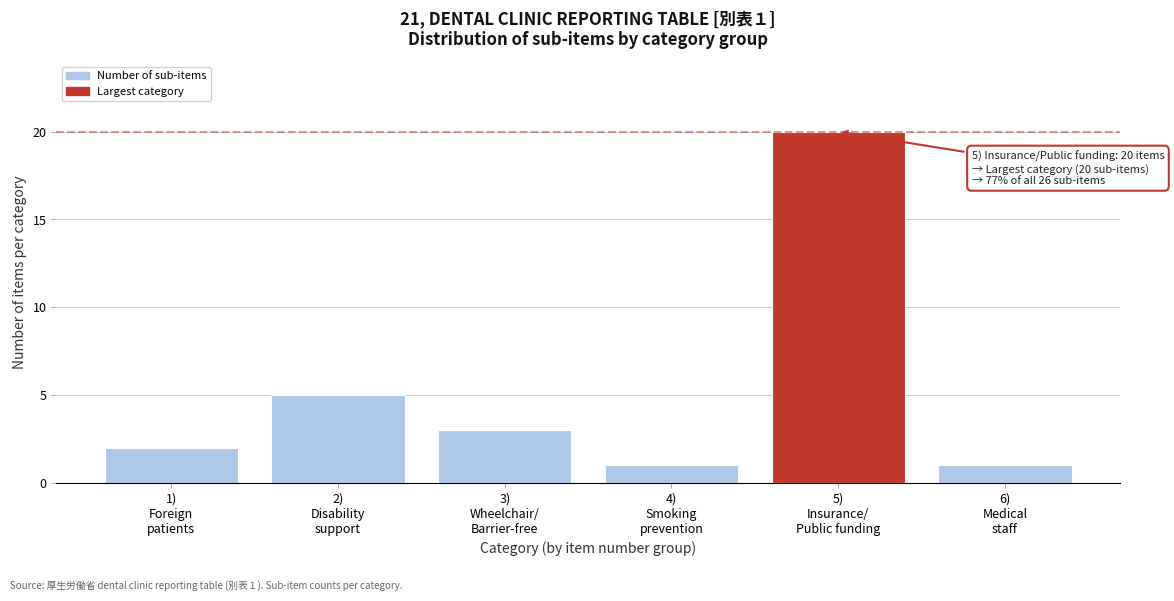

Reading left to right, list all the values displayed in this chart.

2	5	3	1	20	1